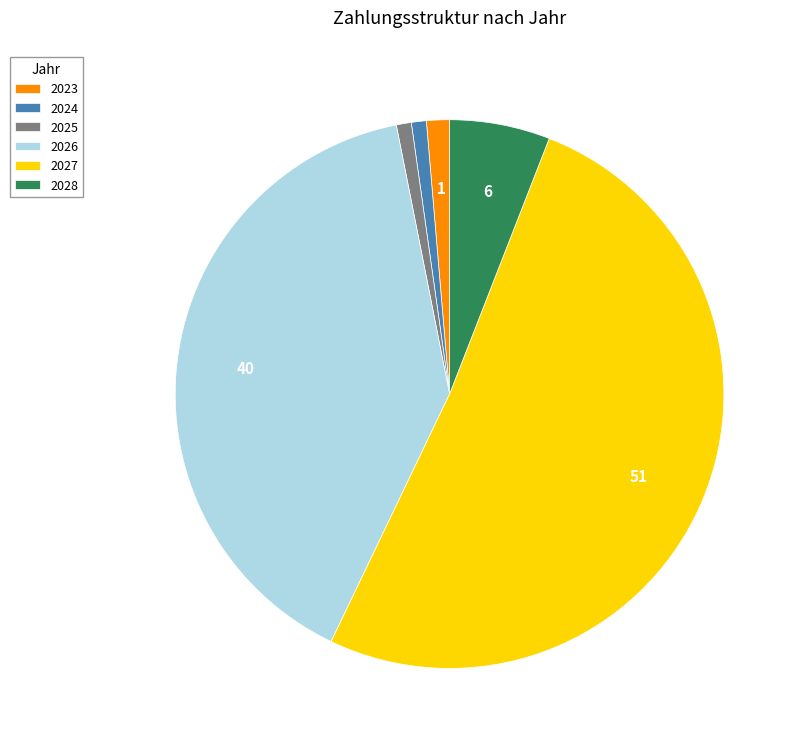

Do 2026 and 2025 together represent more than half of the pie?

No